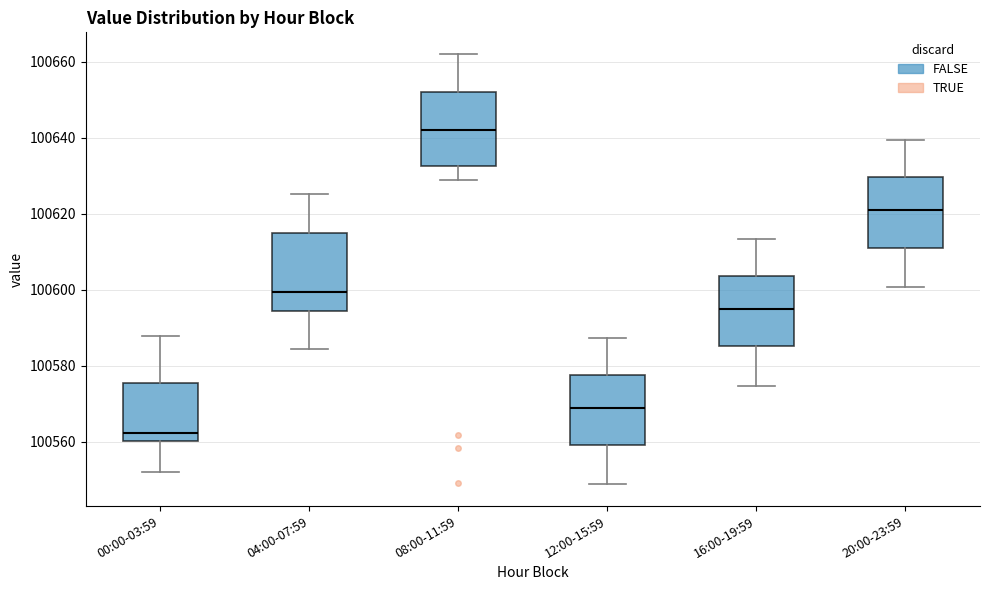

Where is the lower edge of the box for 16:00-19:59 on the y-axis? The values are not printed on the chart, so give them approximately, as read against the axis.

100586